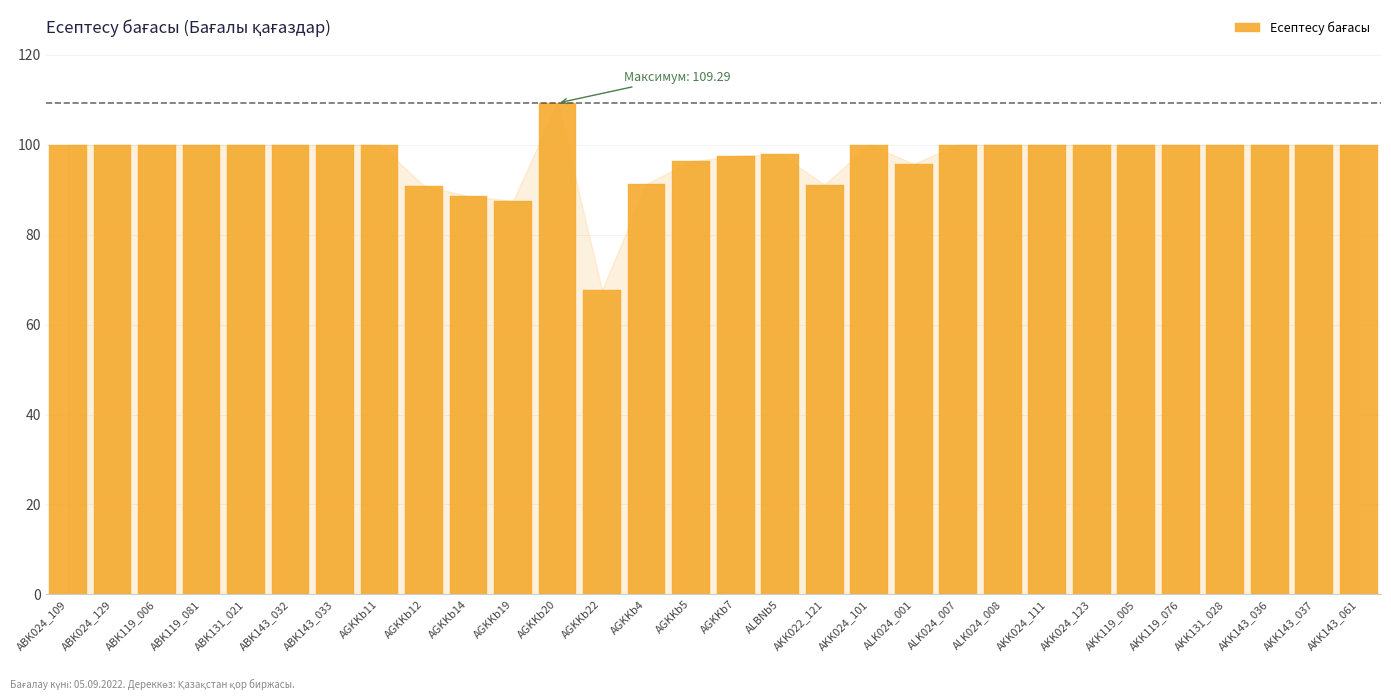

Read the value at ALK024_001.

95.8